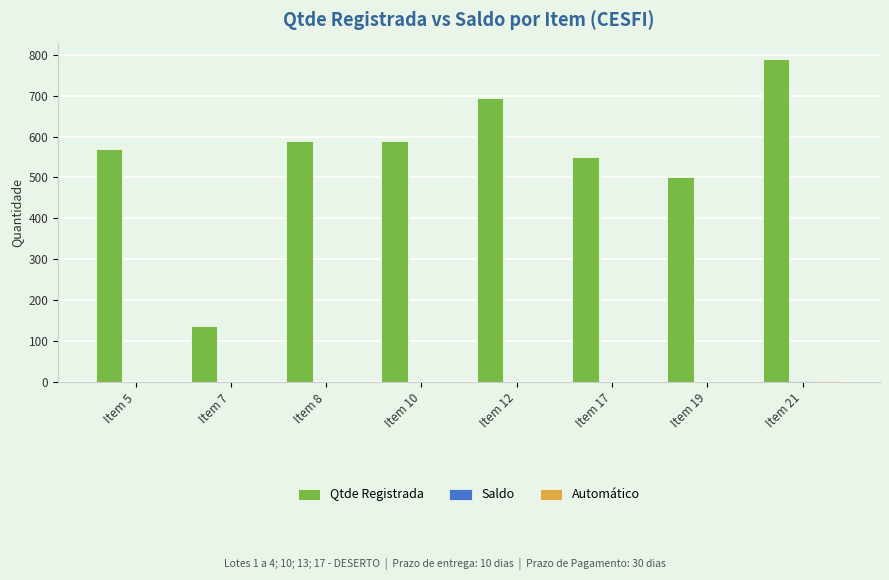

Between Item 17 and Item 21, which series saw the biggest shift?

Qtde Registrada